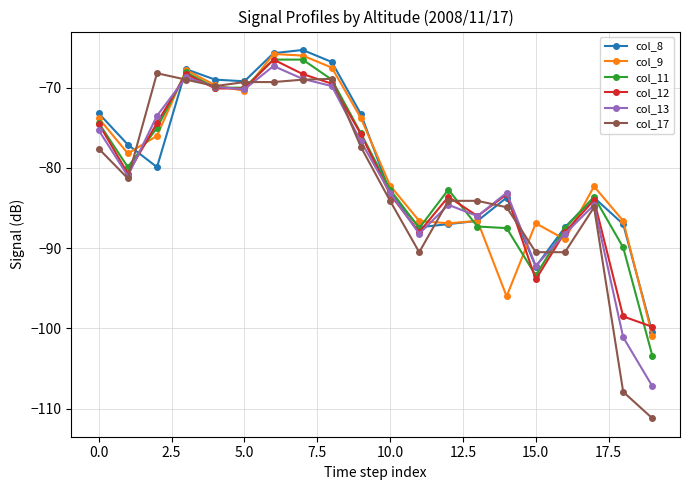

What is the difference between the maximum and minimum values in the col_17 series?

43.0